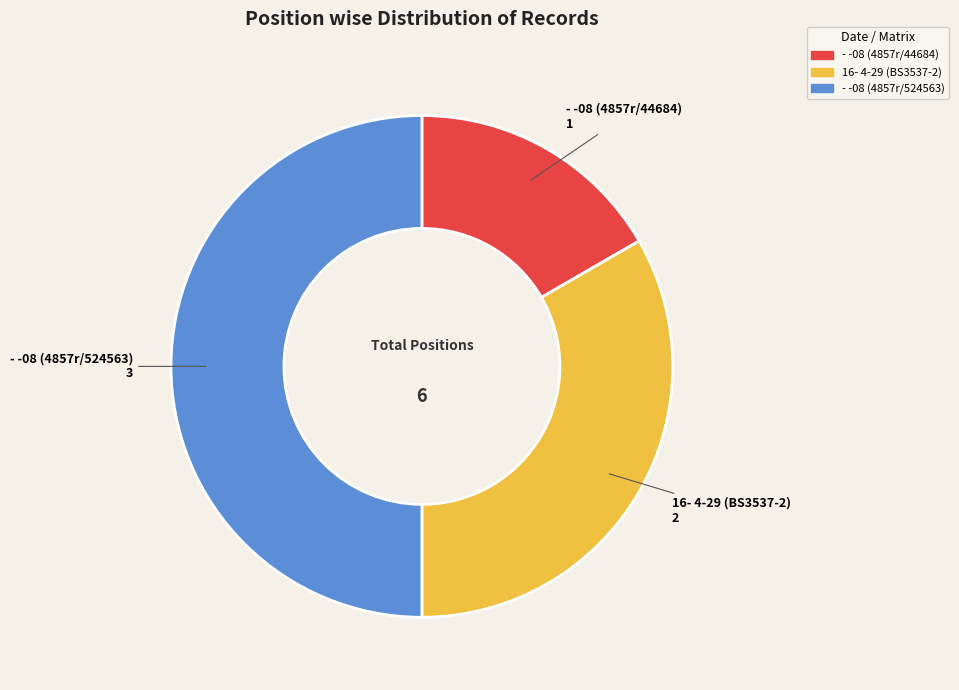

Do - -08 (4857r/524563) and 16- 4-29 (BS3537-2) together represent more than half of the pie?

Yes